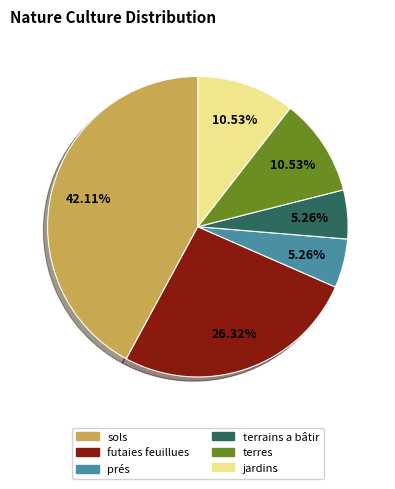

What is the ratio of the value at futaies feuillues to the value at sols?

0.6